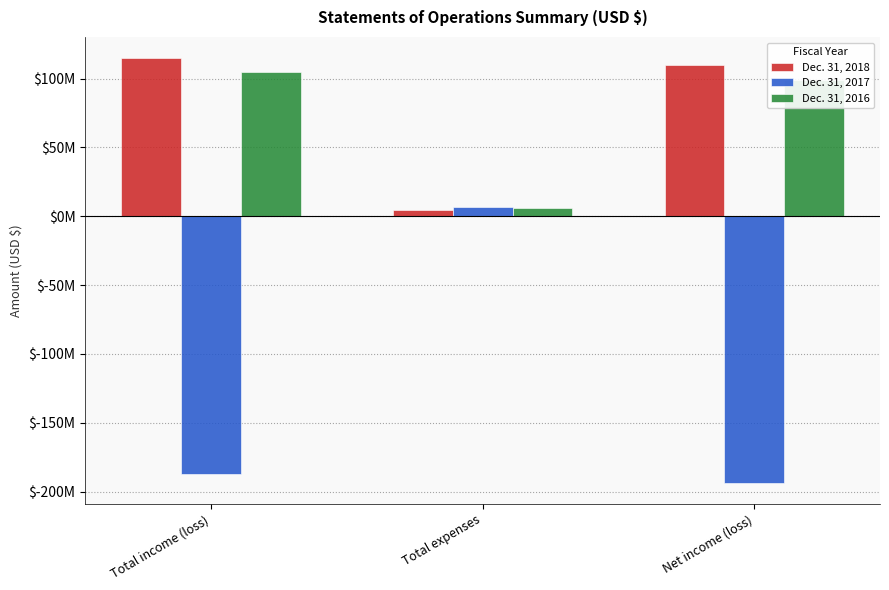

What are all the series names shown in the legend?

Dec. 31, 2018, Dec. 31, 2017, Dec. 31, 2016